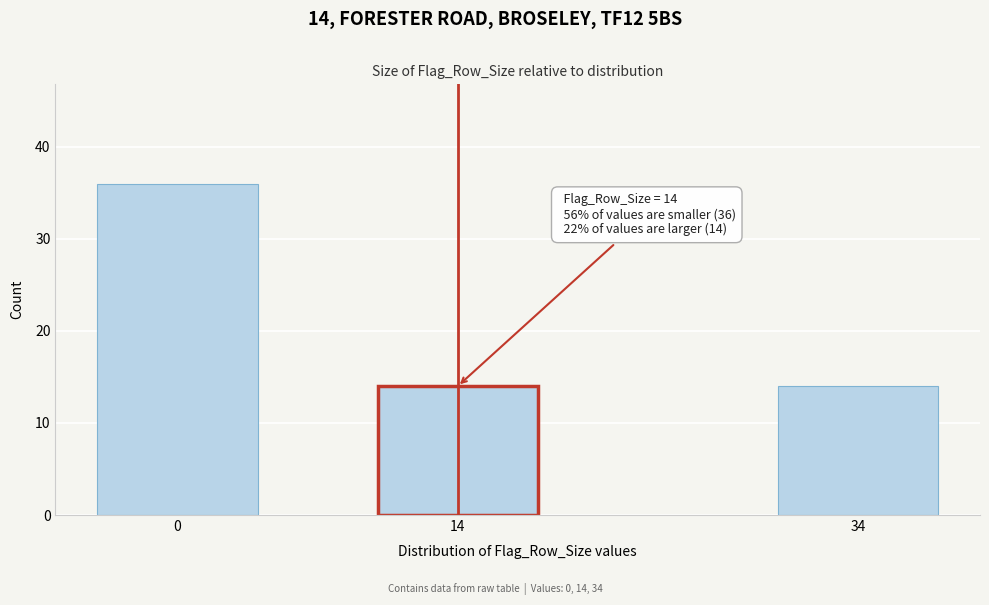

Reading right to left, extract all data points from this chart.

14	14	36